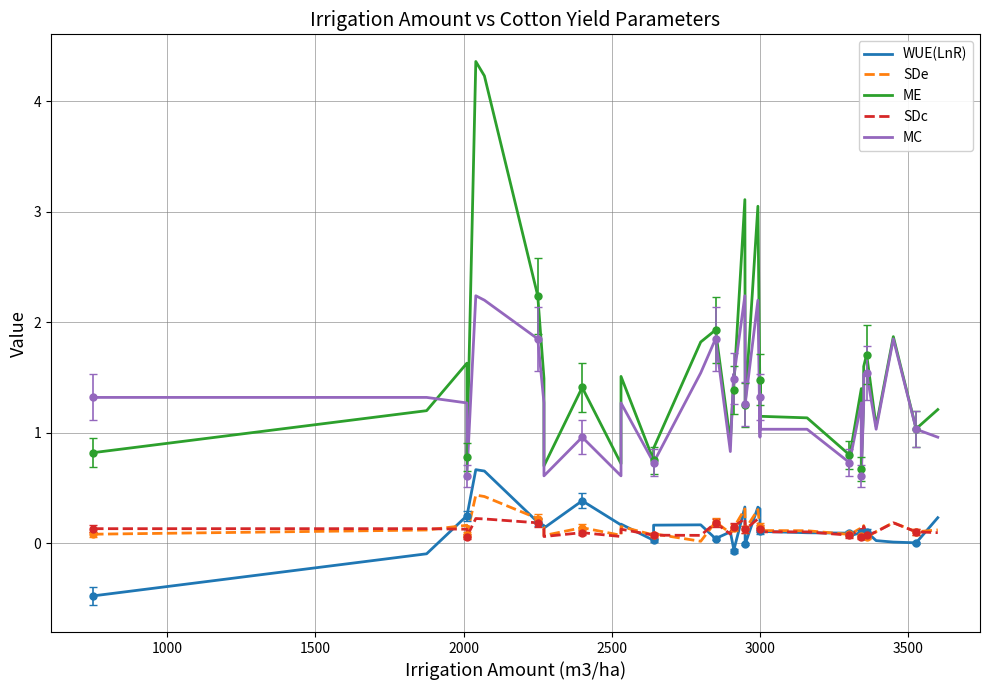

Reading left to right, list all the values displayed in this chart.

WUE(LnR): -0.5	-0.1	0.2	0.2	0.7	0.7	0.2	0.2	0.1	0.4	0.2	0.2	0.0	0.2	0.2	0.0	0.1	-0.0	-0.1	0.3	0.0	-0.0	0.3	0.3	0.1	0.1	0.1	0.1	0.1	0.1	0.1	0.0	0.0	0.1	0.0	0.0	0.0	0.2
SDe: 0.1	0.1	0.2	0.1	0.4	0.4	0.2	0.1	0.1	0.1	0.1	0.2	0.1	0.1	0.0	0.2	0.1	0.1	0.1	0.3	0.2	0.1	0.3	0.1	0.1	0.1	0.1	0.1	0.1	0.1	0.1	0.1	0.2	0.1	0.1	0.2	0.1	0.1
ME: 0.8	1.2	1.6	0.8	4.4	4.2	2.2	1.5	0.7	1.4	0.7	1.5	0.8	0.9	1.8	1.9	0.9	1.5	1.4	3.1	1.6	1.2	3.0	1.3	1.5	1.1	1.1	0.8	0.8	1.4	0.7	1.3	1.6	1.7	1.1	1.9	1.0	1.2
SDc: 0.1	0.1	0.1	0.1	0.2	0.2	0.2	0.1	0.1	0.1	0.1	0.1	0.1	0.1	0.1	0.2	0.1	0.2	0.1	0.2	0.2	0.1	0.2	0.1	0.1	0.1	0.1	0.1	0.1	0.1	0.1	0.1	0.2	0.1	0.1	0.2	0.1	0.1
MC: 1.3	1.3	1.3	0.6	2.2	2.2	1.9	1.3	0.6	1.0	0.6	1.3	0.7	0.7	1.5	1.9	0.8	1.5	1.5	2.2	1.5	1.3	2.2	1.0	1.3	1.0	1.0	0.7	0.7	1.3	0.6	1.3	1.5	1.5	1.0	1.9	1.0	1.0